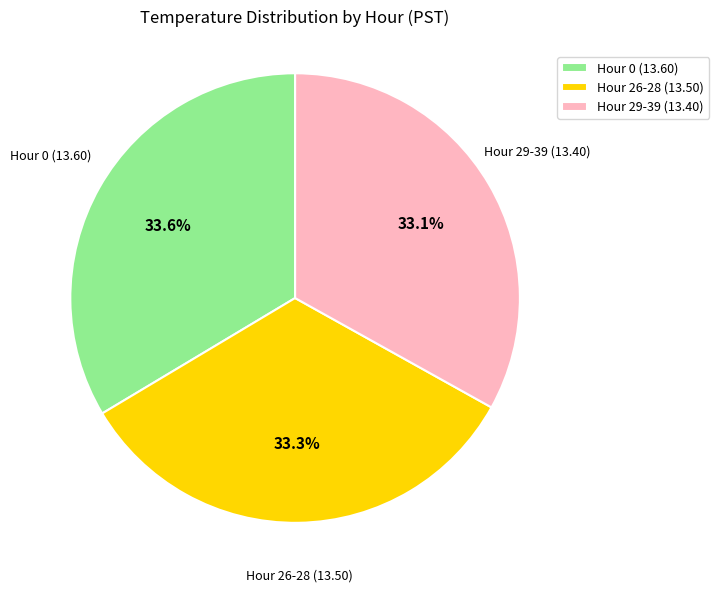

Count the number of slices in the pie.

3